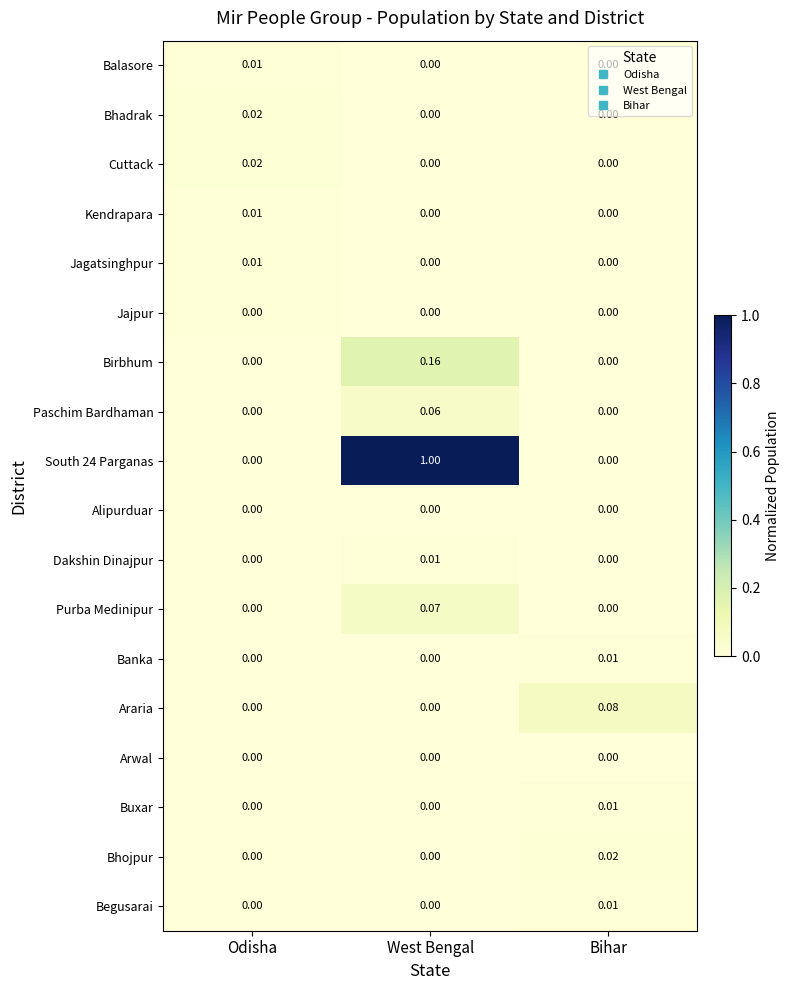

Which series has the largest range (max minus min)?

South 24 Parganas